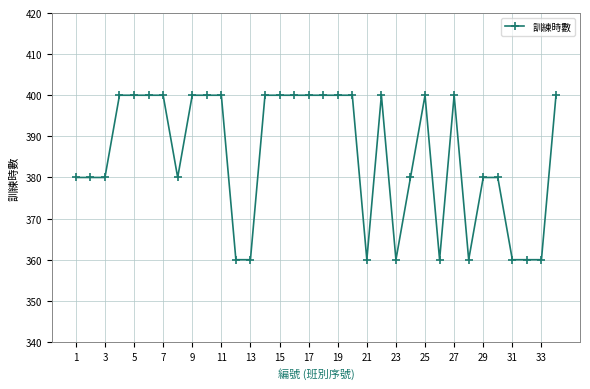

What is the average value?

385